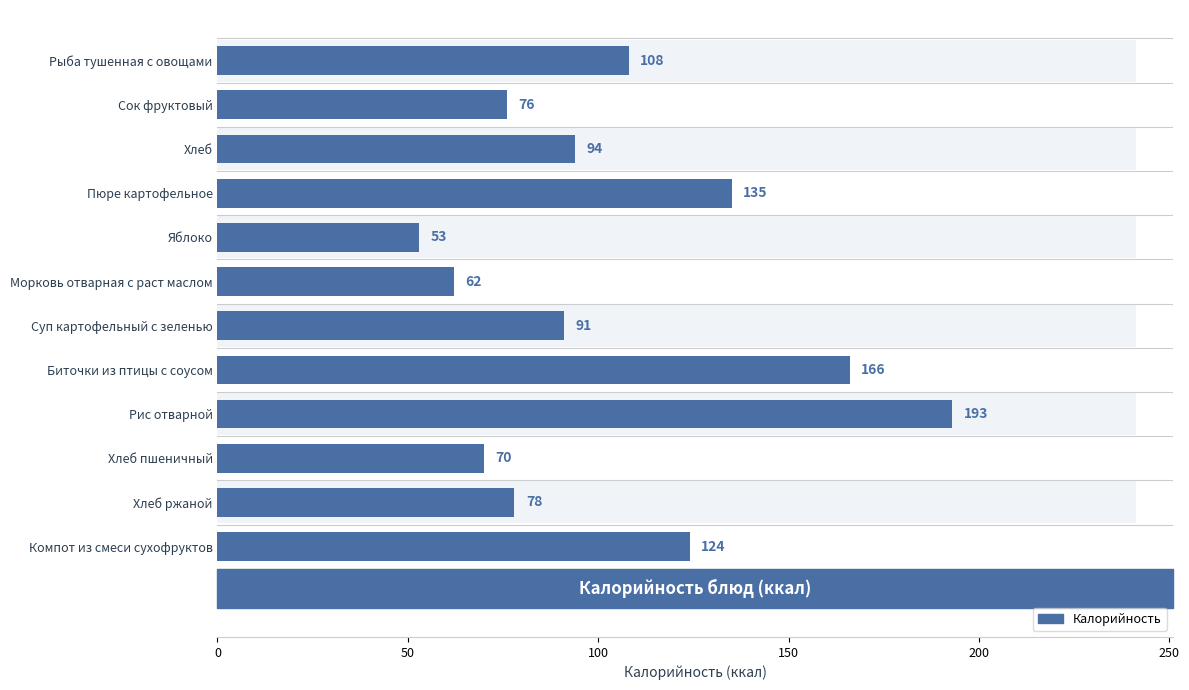

Approximately how many times larger is the value at Рис отварной compared to Биточки из птицы с соусом?

1.2